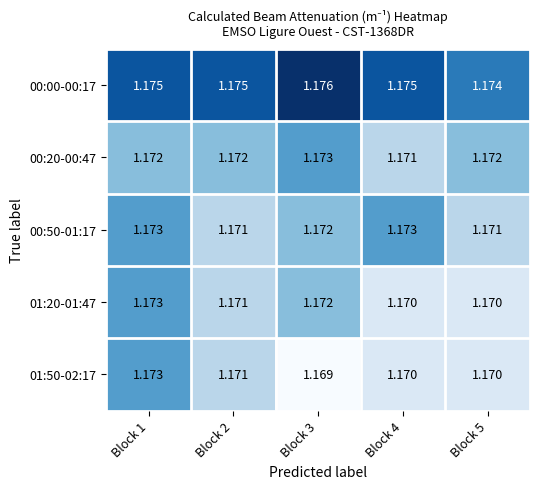

Is the value of 01:50-02:17 at Block 2 greater than the value of 00:50-01:17 at Block 1?

No